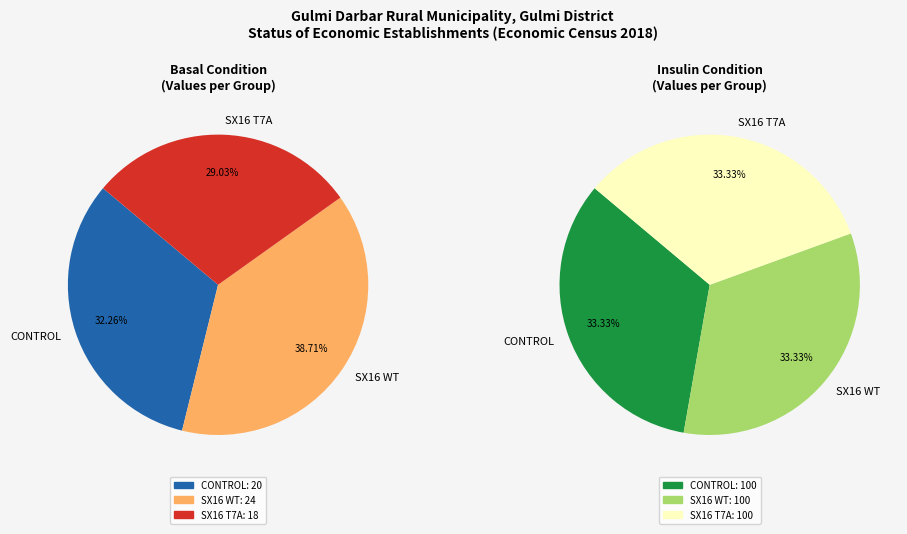

Which category has the smallest portion of the pie?

SX16 T7A